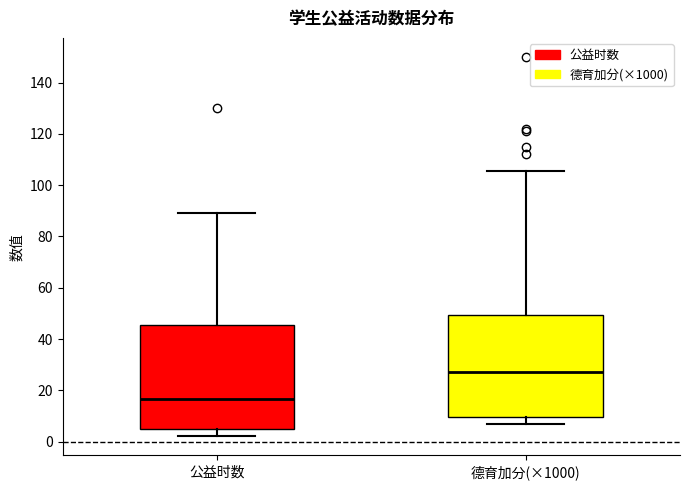

Which box's median line is the highest?

德育加分(×1000)